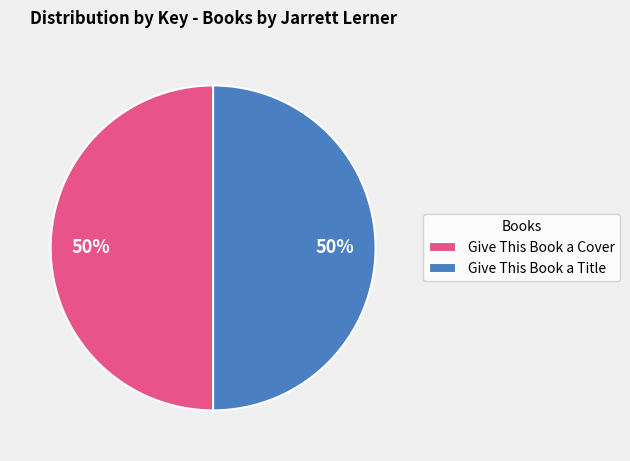

To the nearest percent, what is the average slice percentage?

50%